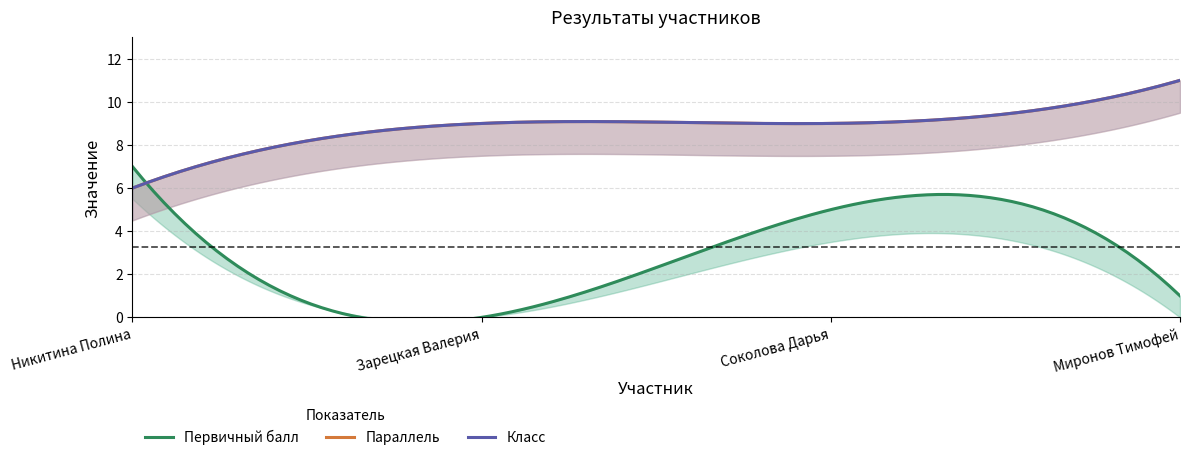

What is the value of the Параллель point at the 3rd from the left?

9